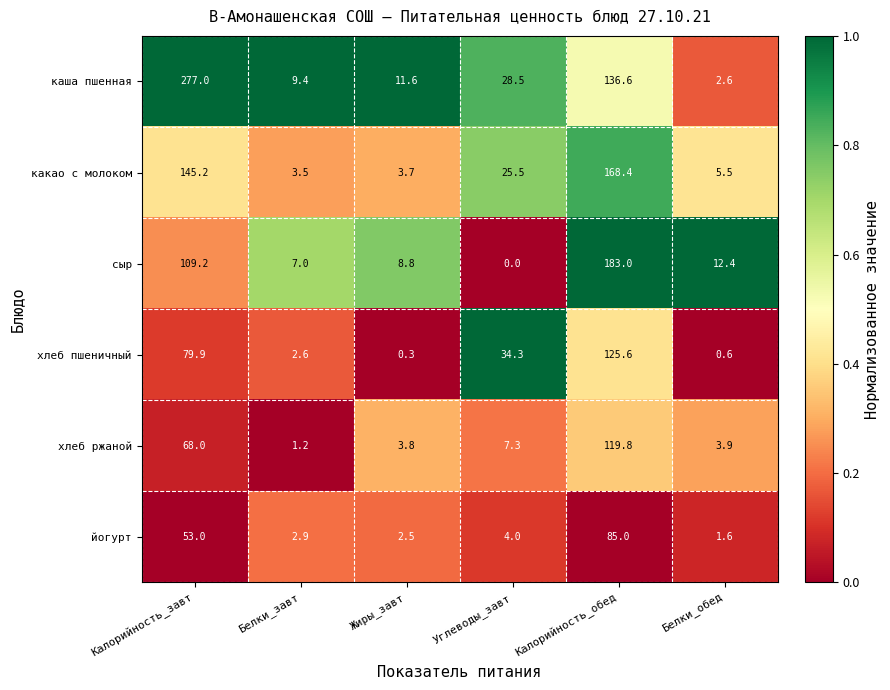

Where does the хлеб пшеничный series first go above 34?

Калорийность_завт